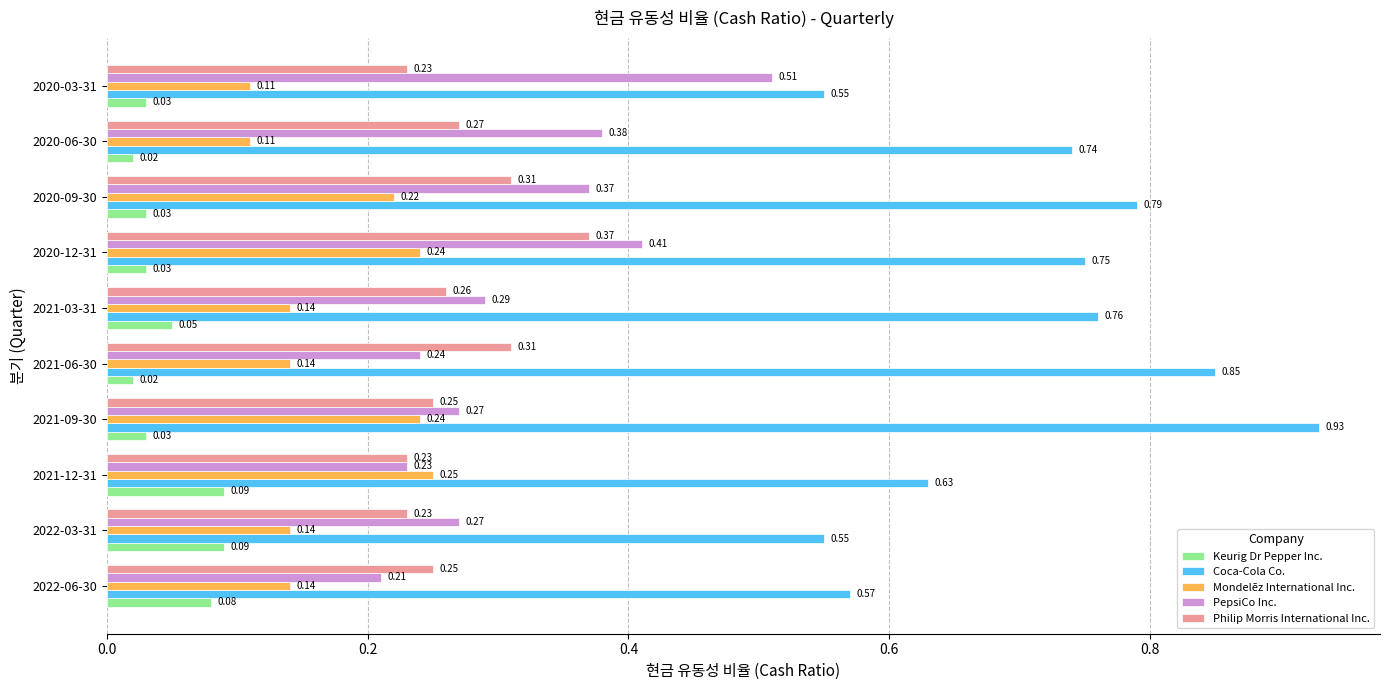

List the series in order of their peak value, lowest first.

Keurig Dr Pepper Inc., Mondelēz International Inc., Philip Morris International Inc., PepsiCo Inc., Coca-Cola Co.